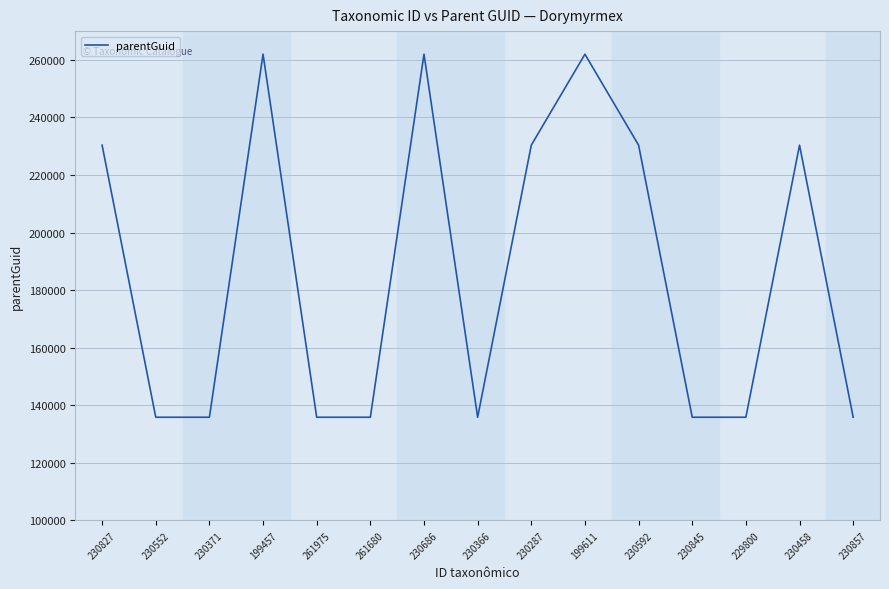

Is it true that the value at 230845 is 202151?

False